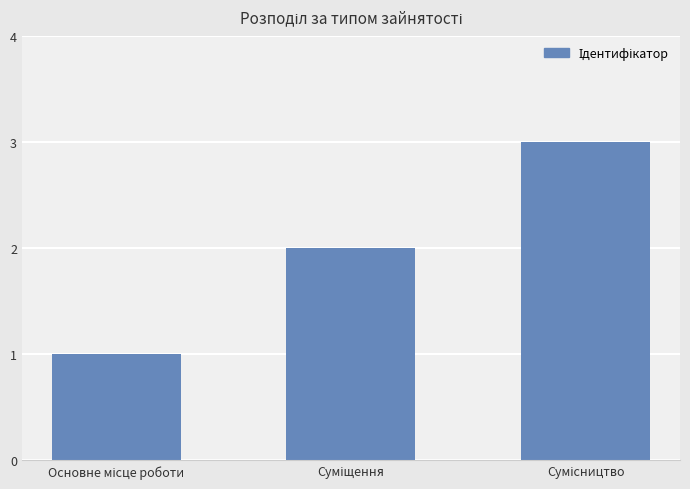

What is the maximum value shown in the chart?

3